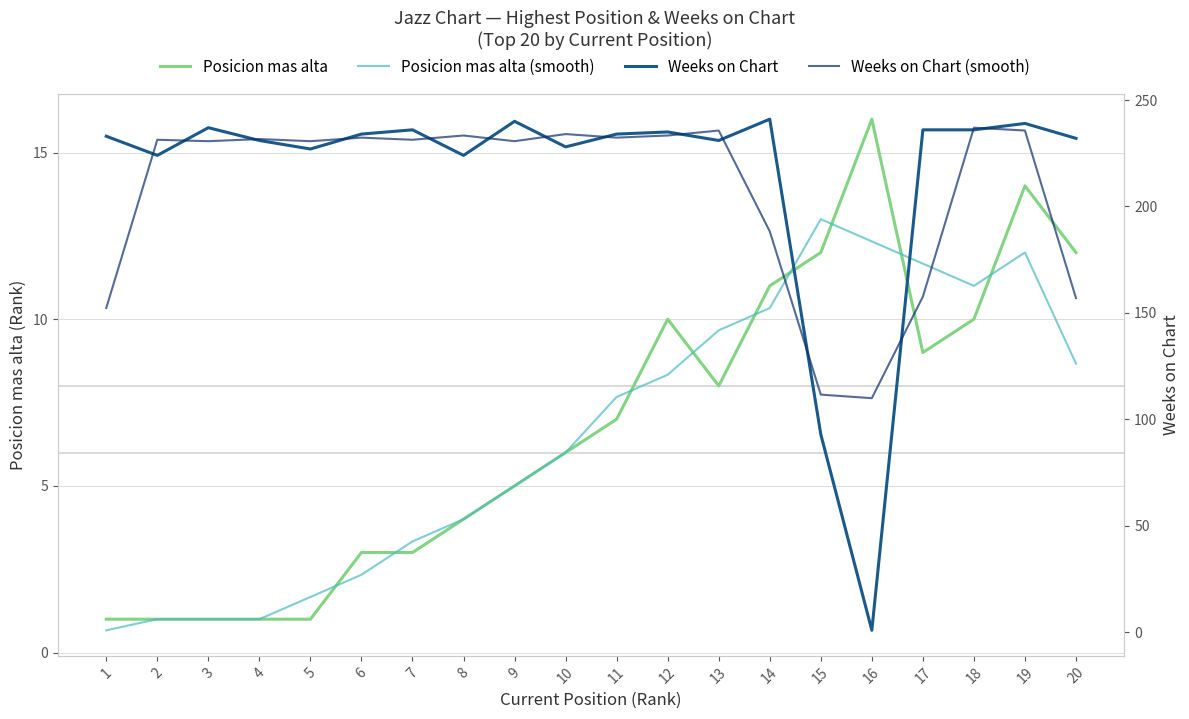

Which has a higher value, 12 or 9?

12